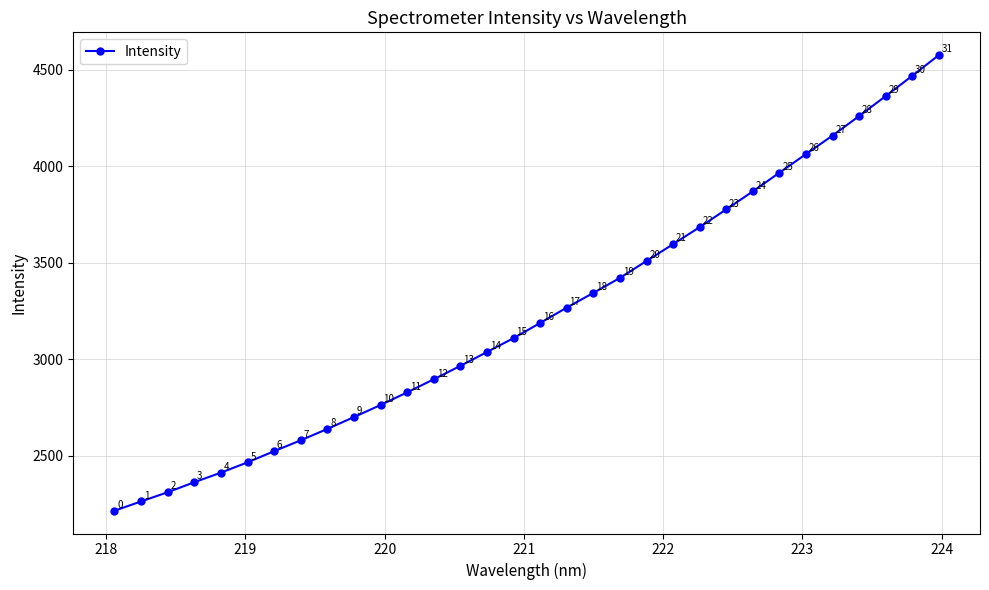

True or false: the data has more than 2 interior local peaks.

False